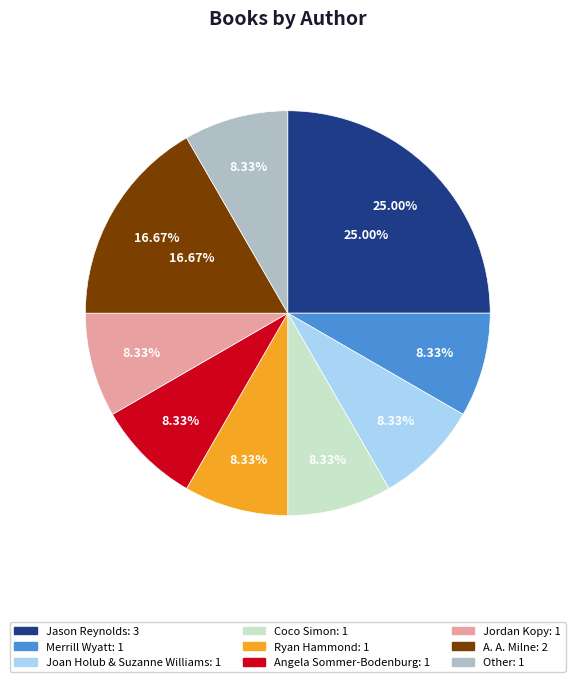

Rank the categories by value from lowest to highest.

Merrill Wyatt, Joan Holub & Suzanne Williams, Coco Simon, Ryan Hammond, Angela Sommer-Bodenburg, Jordan Kopy, Other, A. A. Milne, Jason Reynolds